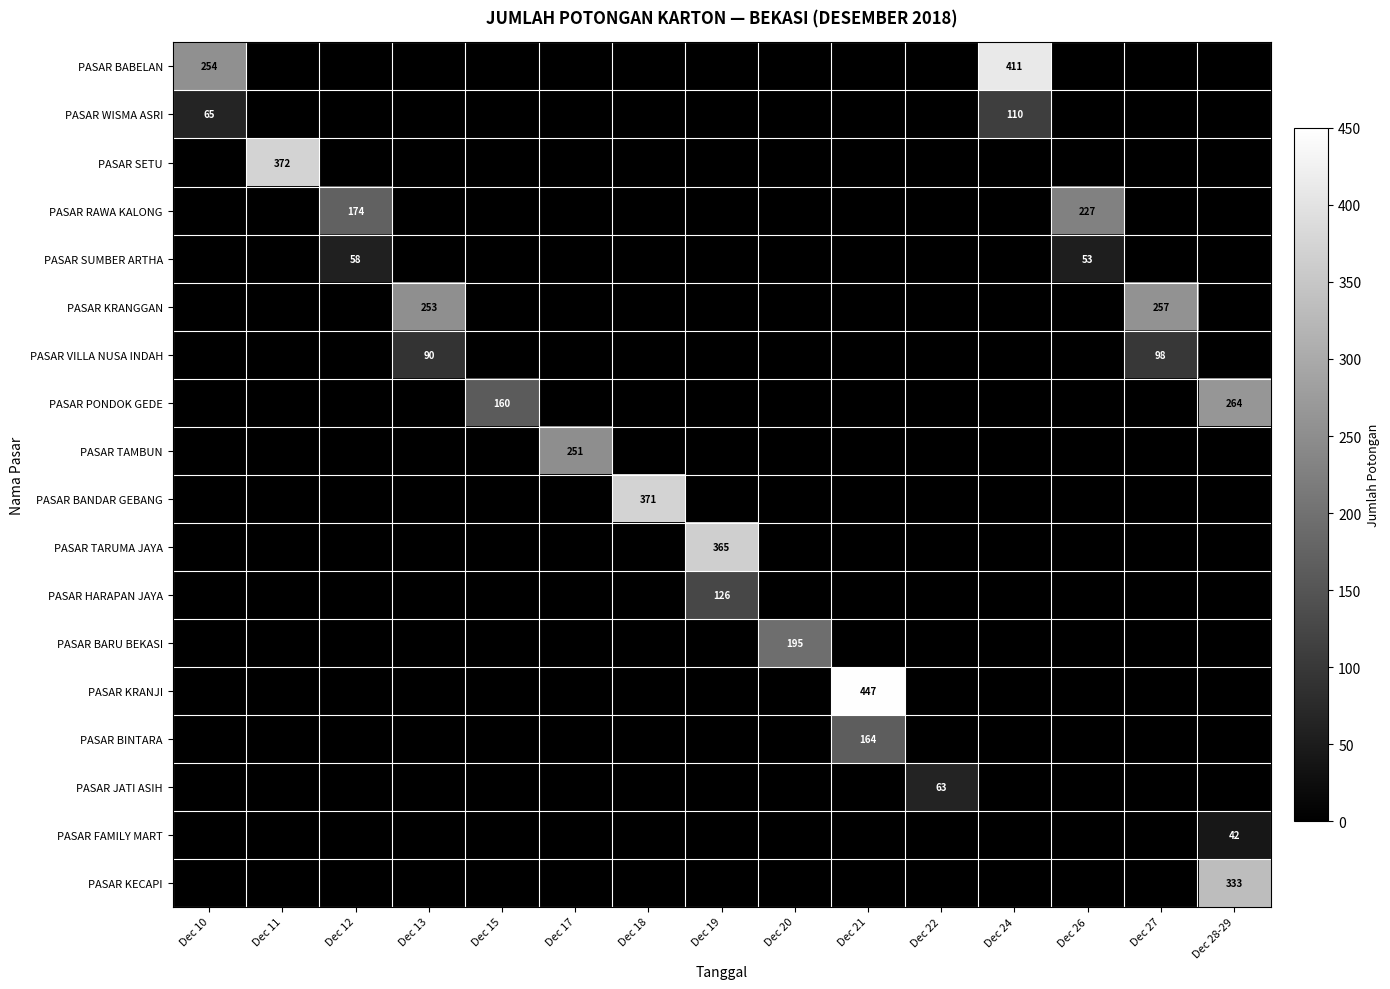

At which category is the sum across all series the highest?

Dec 28-29